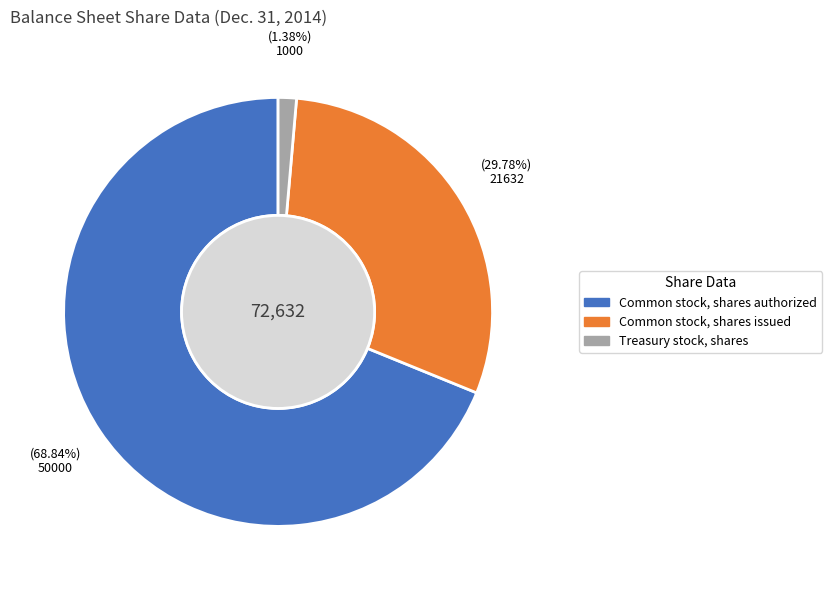

Which category has the biggest portion of the pie?

Common stock, shares authorized